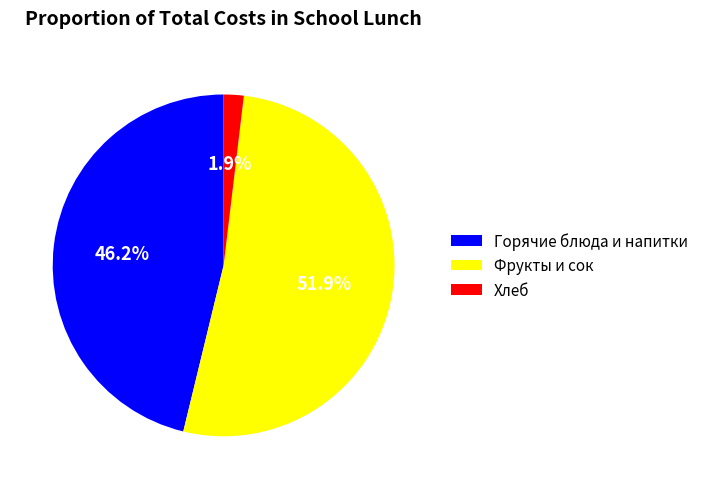

Does Фрукты и сок account for over 50% of the chart?

Yes